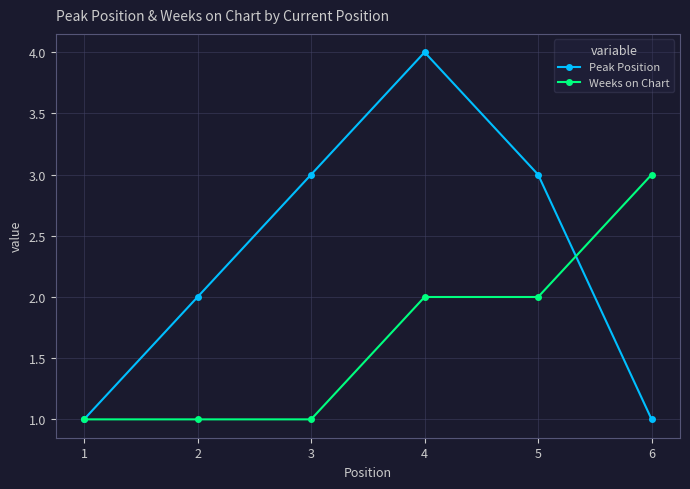

Where is the first local maximum for Peak Position?

4